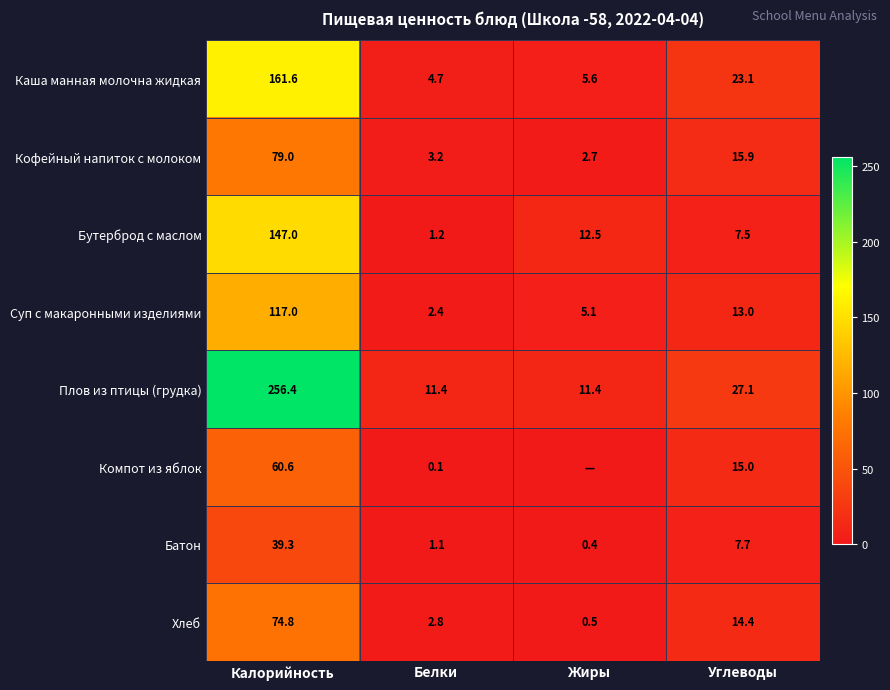

The Батон series shows 7.7 at Углеводы. True or false?

True